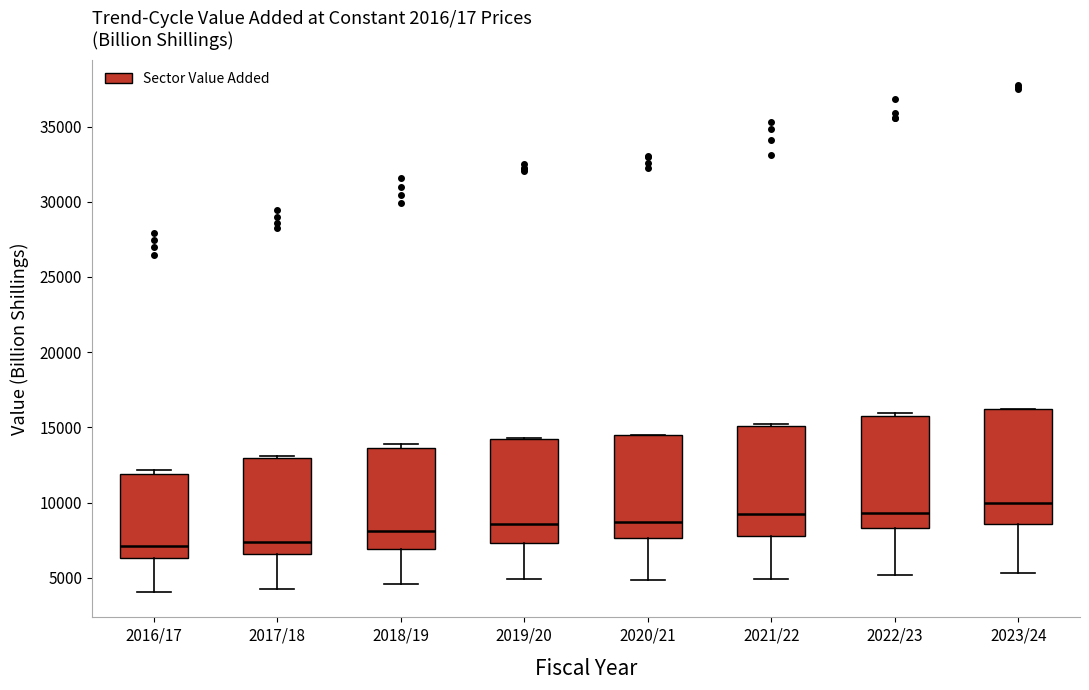

Reading left to right, read every box against the y-axis: the position of its median line, the range the box covers, and the ends of its whiskers. The values are not printed on the chart, so give them approximately, as read against the axis.

2016/17: median 7000, box 6500 to 12000, whiskers 4000 to 12000 (just above the box's upper edge)
2017/18: median 7500, box 6500 to 13000, whiskers 4500 to 13000 (just above the box's upper edge)
2018/19: median 8000, box 7000 to 13500, whiskers 4500 to 14000
2019/20: median 8500, box 7500 to 14500, whiskers 5000 to 14500
2020/21: median 8500, box 7500 to 14500, whiskers 5000 to 14500
2021/22: median 9500, box 8000 to 15000, whiskers 5000 to 15000 (just above the box's upper edge)
2022/23: median 9500, box 8500 to 15500, whiskers 5000 to 16000
2023/24: median 10000, box 8500 to 16000, whiskers 5500 to 16000